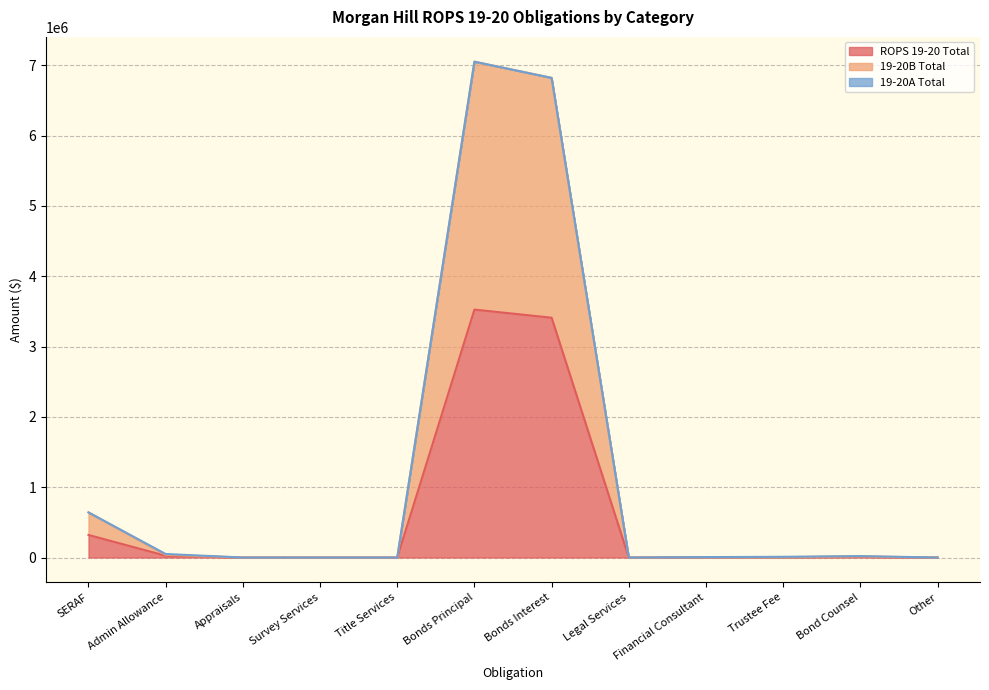

Which series changed the most between Admin Allowance and Bonds Principal?

19-20B Total